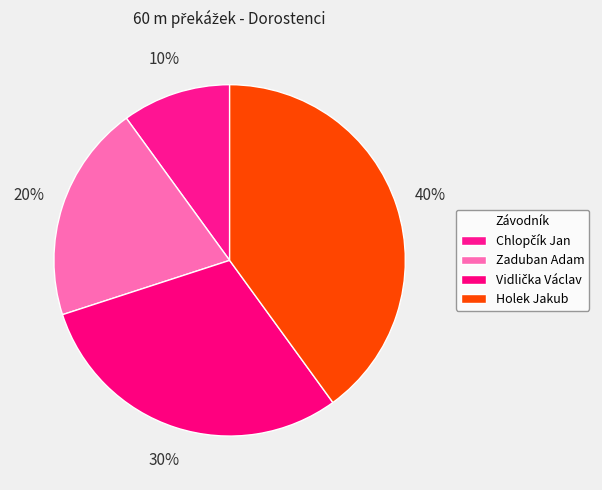

How many segments does this pie chart have?

4